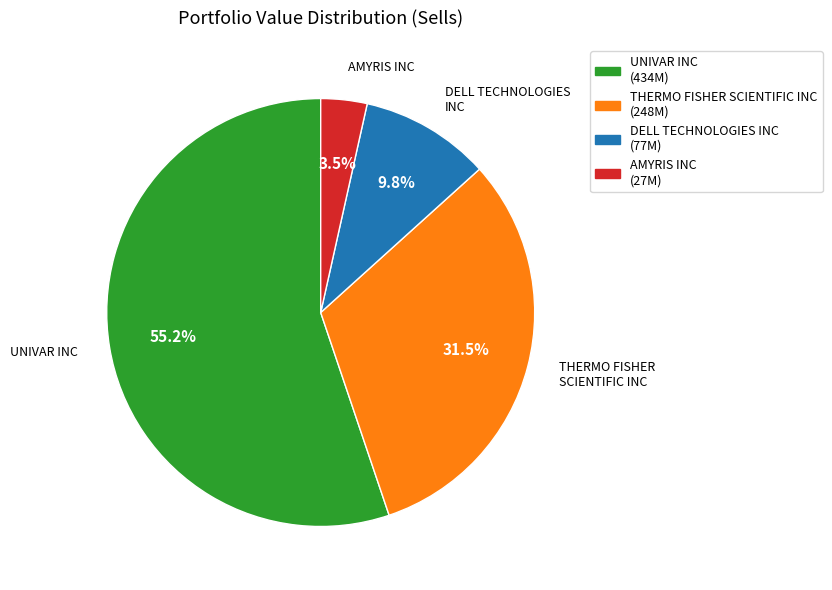

Which category has the biggest portion of the pie?

UNIVAR INC